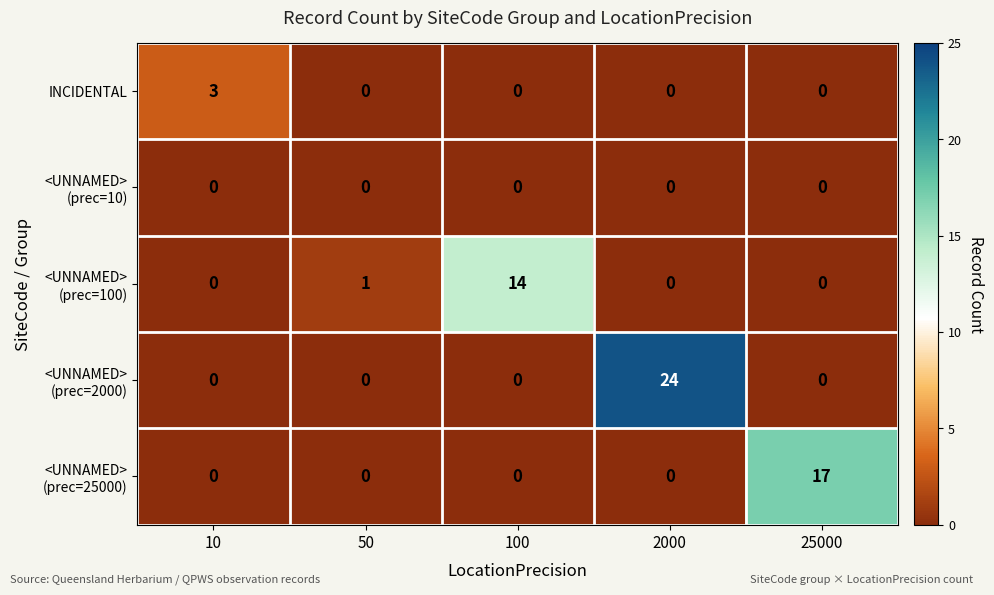

At how many categories does at least one series exceed 0?

5